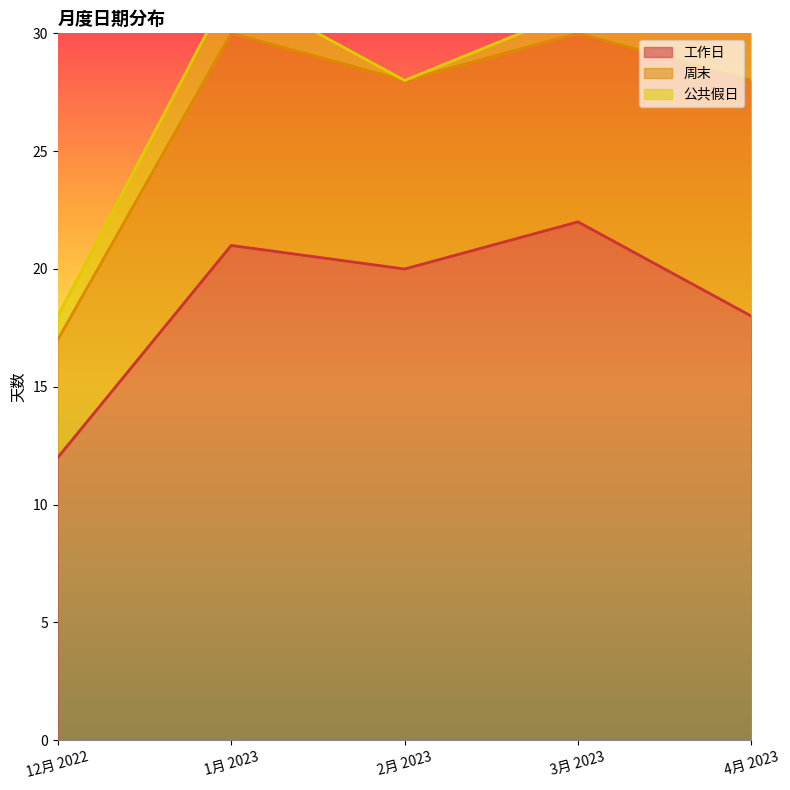

Reading left to right, list all the values displayed in this chart.

工作日: 12月 2022=12	1月 2023=21	2月 2023=20	3月 2023=22	4月 2023=18
周末: 12月 2022=5	1月 2023=9	2月 2023=8	3月 2023=8	4月 2023=10
公共假日: 12月 2022=1	1月 2023=2	2月 2023=0	3月 2023=1	4月 2023=3